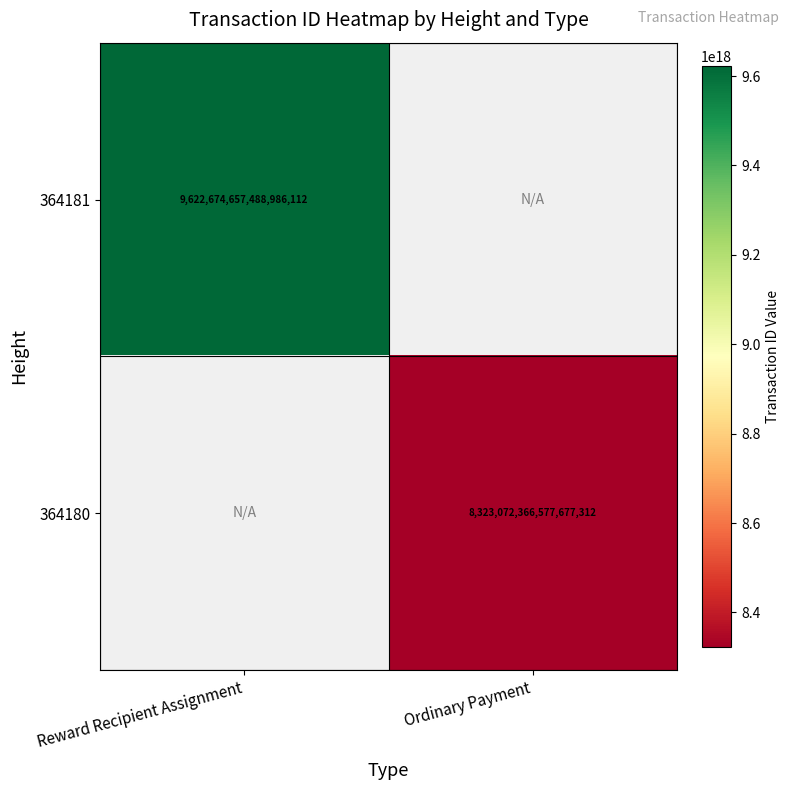

At how many categories does at least one series exceed 8496532792385378304?

1